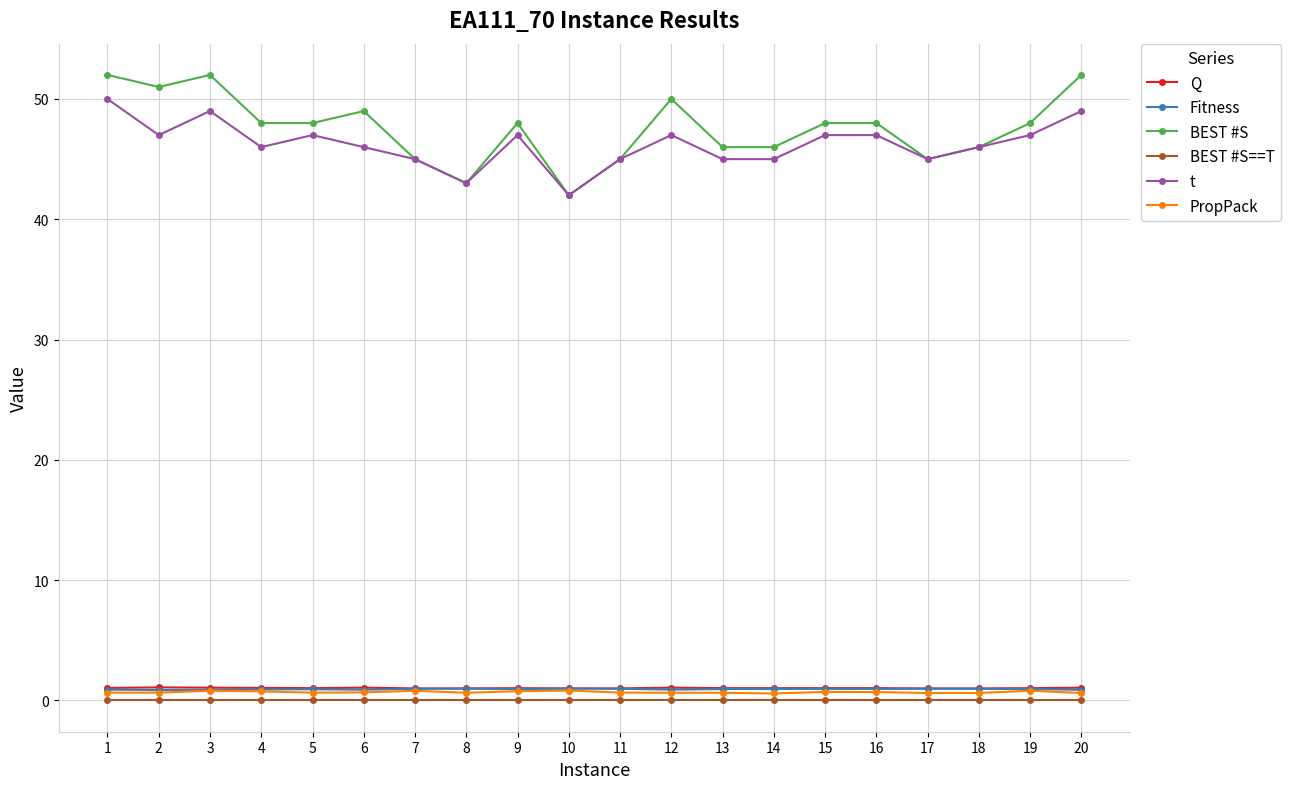

What is the lowest value of the Q series?

1.0